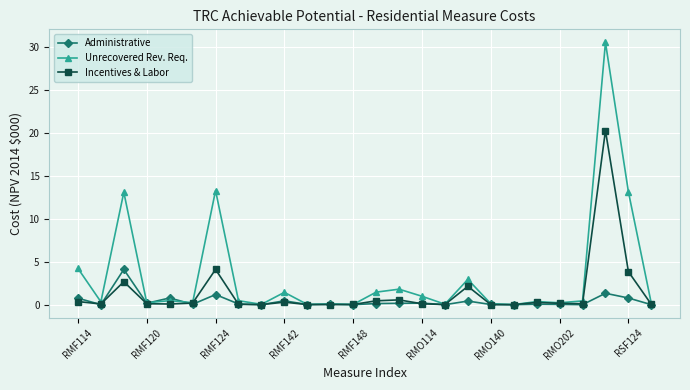

List the series in order of their peak value, lowest first.

Administrative, Incentives & Labor, Unrecovered Rev. Req.